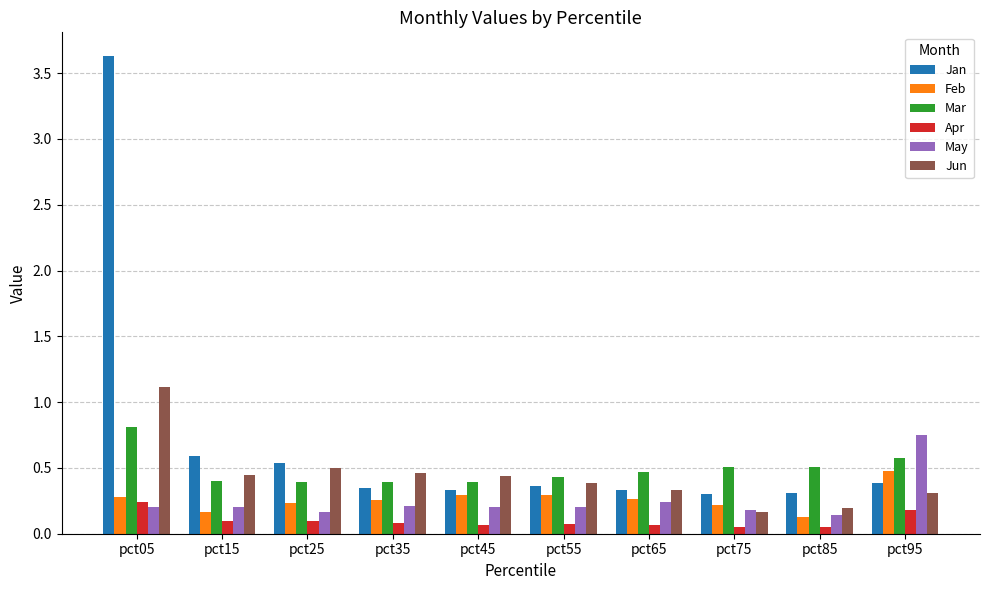

How many Jun values are between 0 and 1?

9